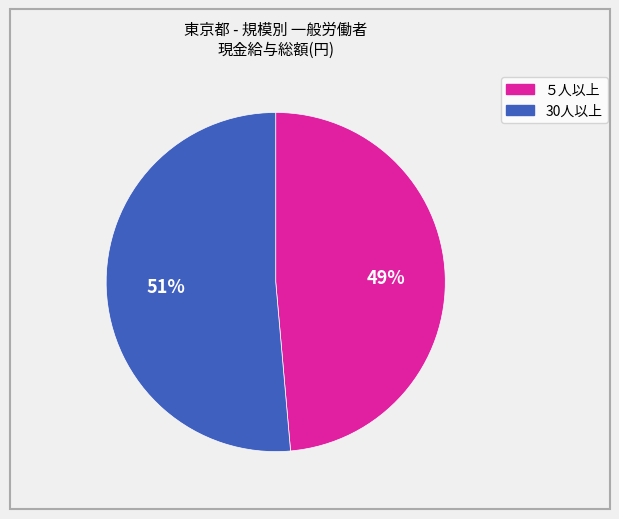

The 30人以上 slice represents 58% of the pie. True or false?

False